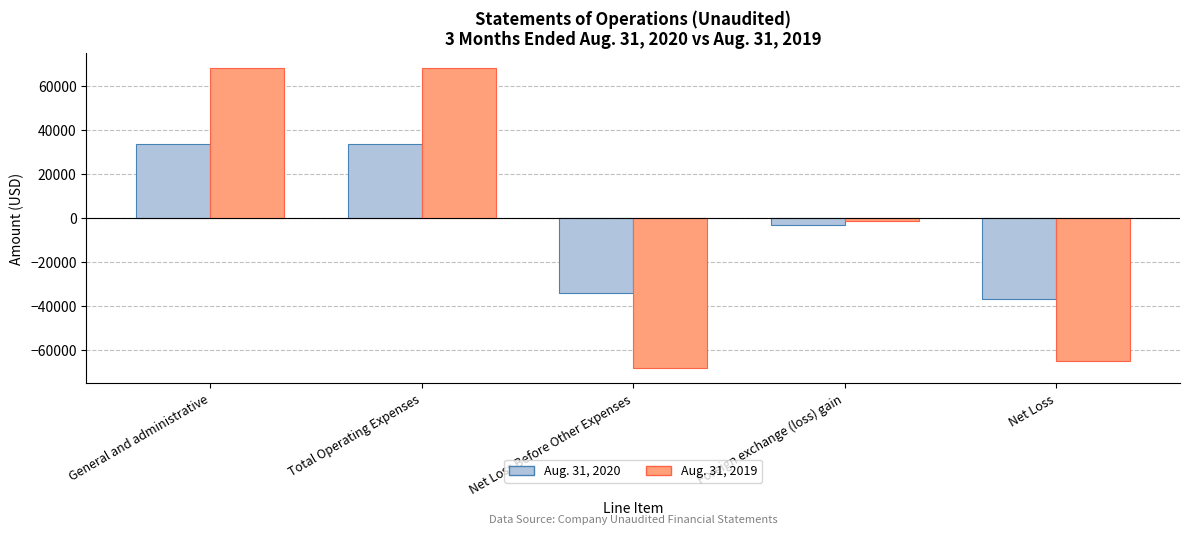

Reading left to right, list all the values displayed in this chart.

Aug. 31, 2020: 33871	33871	-33871	-2991	-36862
Aug. 31, 2019: 68321	68321	-68321	-1161	-65010